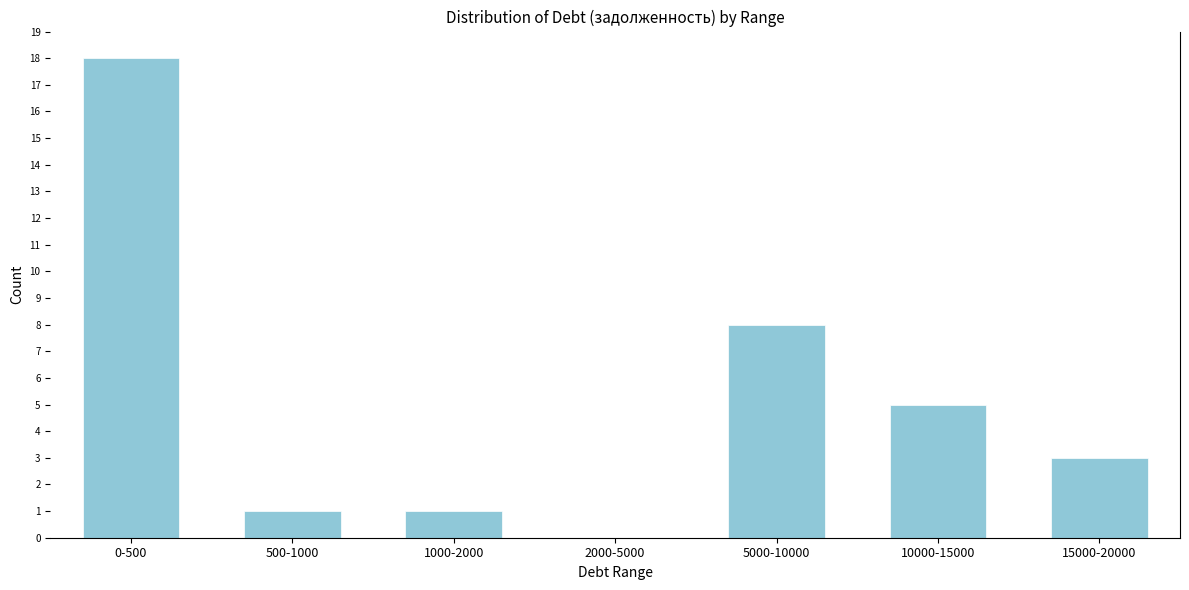

Reading left to right, list all the values displayed in this chart.

0-500=18	500-1000=1	1000-2000=1	2000-5000=0	5000-10000=8	10000-15000=5	15000-20000=3